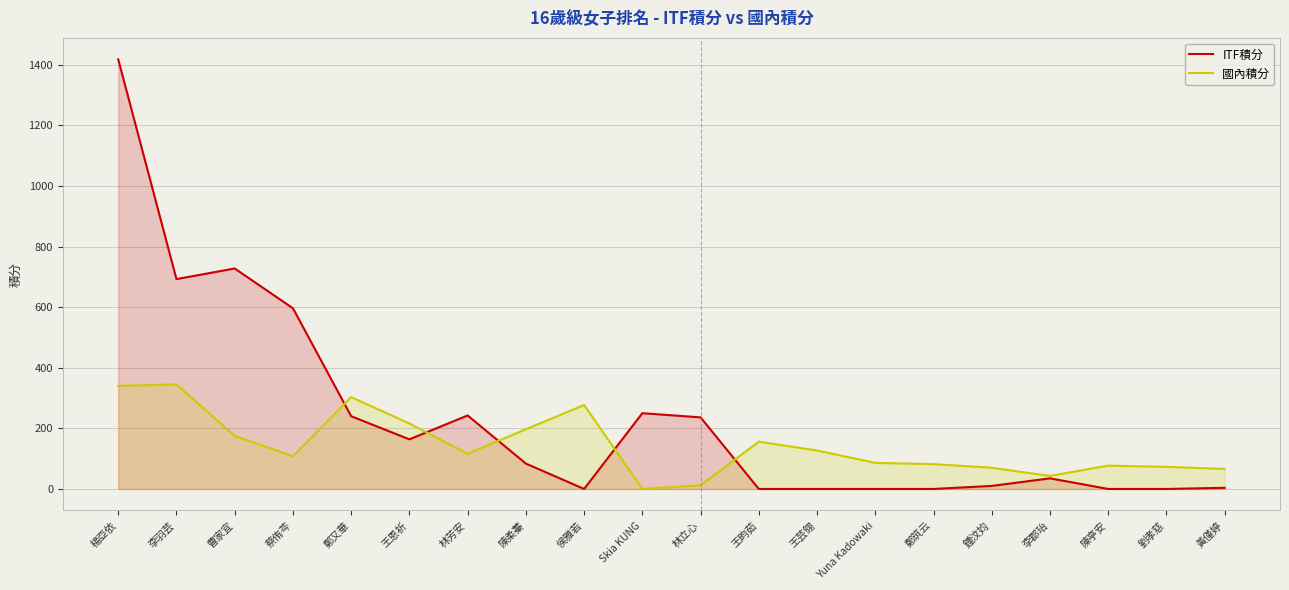

The ITF積分 series shows 692.5 at 李羽芸. True or false?

True